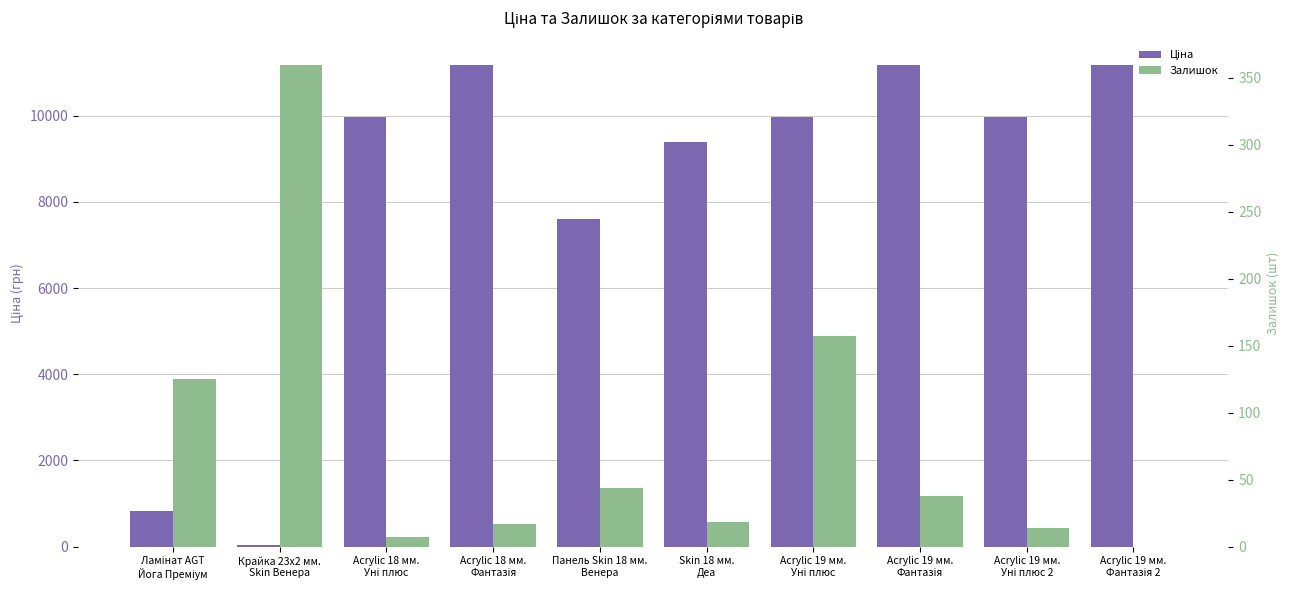

Reading left to right, transcribe all the data shown in this chart.

Ціна: Ламінат AGT
Йога Преміум=818.5	Крайка 23x2 мм.
Skin Венера=32.0	Acrylic 18 мм.
Уні плюс=9975.0	Acrylic 18 мм.
Фантазія=11188.2	Панель Skin 18 мм.
Венера=7596.5	Skin 18 мм.
Деа=9384.0	Acrylic 19 мм.
Уні плюс=9975.0	Acrylic 19 мм.
Фантазія=11188.2	Acrylic 19 мм.
Уні плюс 2=9975.0	Acrylic 19 мм.
Фантазія 2=11188.2
Залишок: Ламінат AGT
Йога Преміум=125.0	Крайка 23x2 мм.
Skin Венера=360.0	Acrylic 18 мм.
Уні плюс=7.0	Acrylic 18 мм.
Фантазія=17.0	Панель Skin 18 мм.
Венера=44.0	Skin 18 мм.
Деа=18.0	Acrylic 19 мм.
Уні плюс=157.0	Acrylic 19 мм.
Фантазія=38.0	Acrylic 19 мм.
Уні плюс 2=14.0	Acrylic 19 мм.
Фантазія 2=0.0